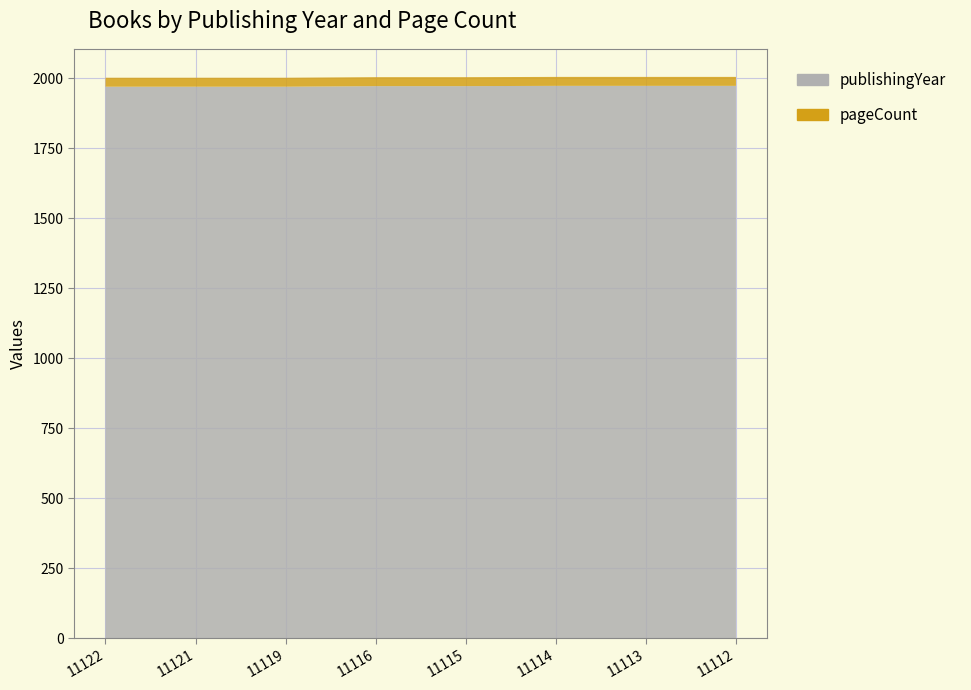

Reading right to left, transcribe all the data shown in this chart.

publishingYear: 11112=1972	11113=1972	11114=1972	11115=1971	11116=1971	11119=1969	11121=1969	11122=1969
pageCount: 11112=32	11113=32	11114=32	11115=32	11116=32	11119=32	11121=32	11122=32